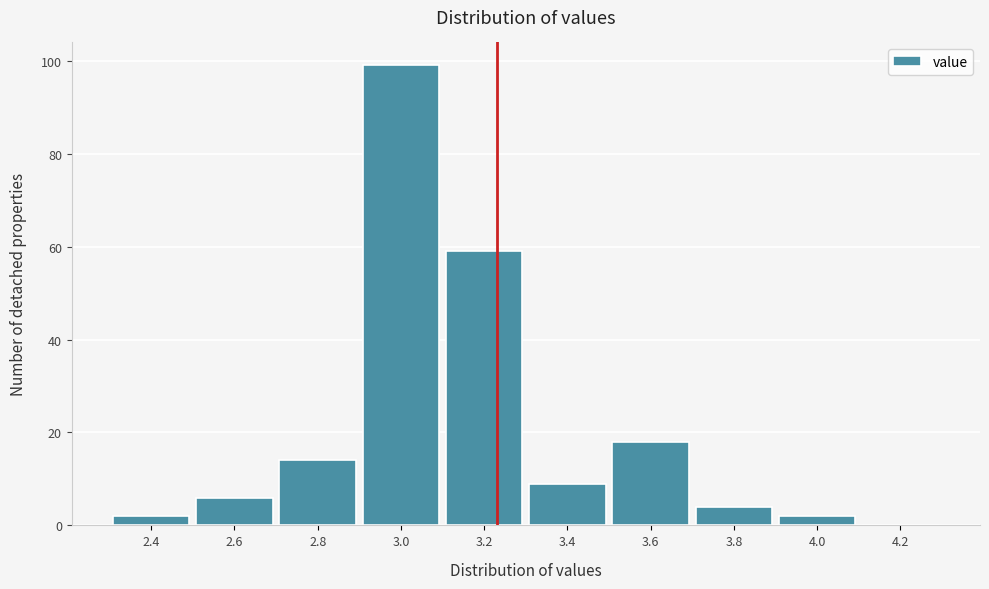

Reading left to right, list all the values displayed in this chart.

2.4=2	2.6=6	2.8=14	3.0=99	3.2=59	3.4=9	3.6=18	3.8=4	4.0=2	4.2=0